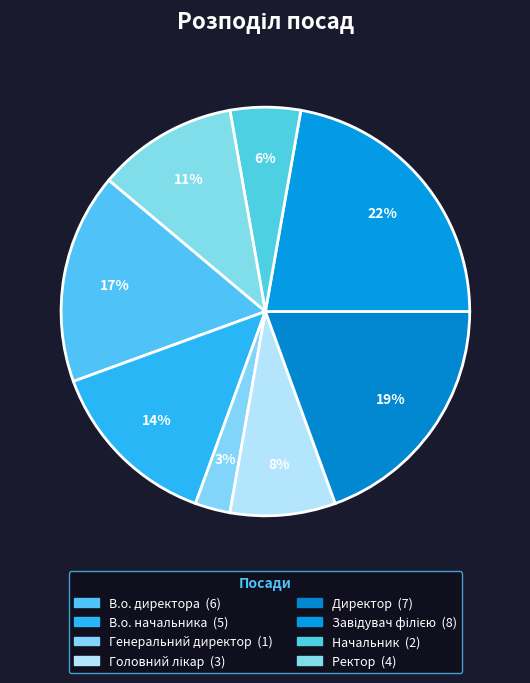

Which has a higher value, В.о. начальника or Начальник?

В.о. начальника